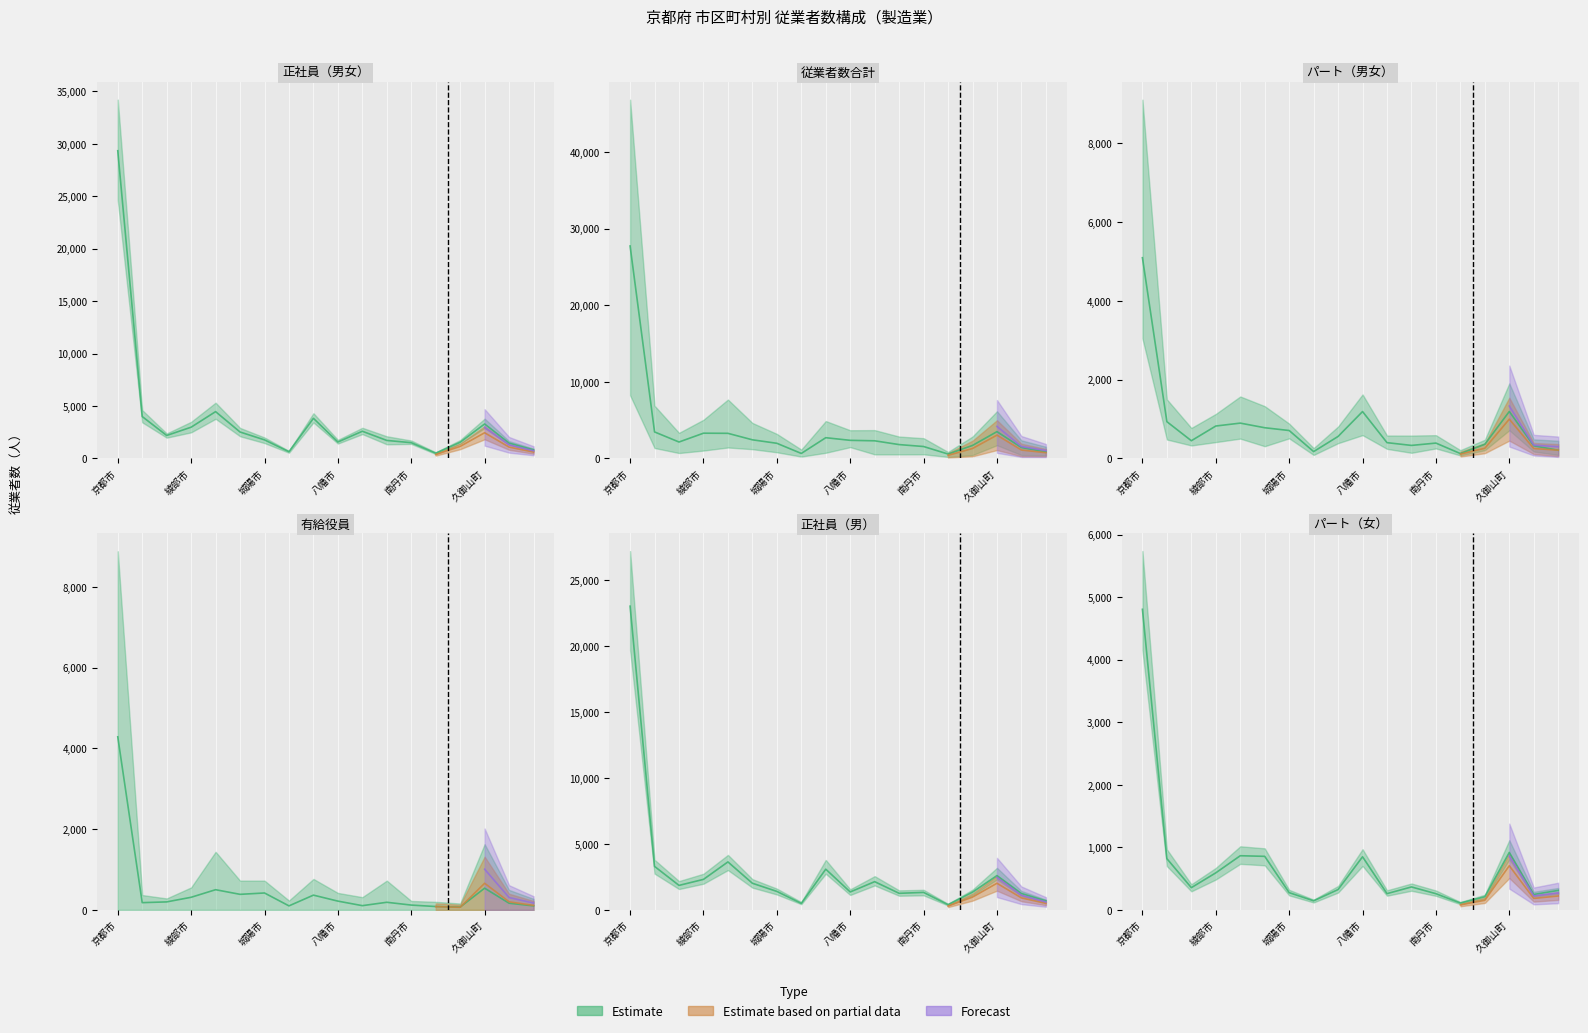

True or false: 正社員男 and 従業者数合計 cross at least once.

False